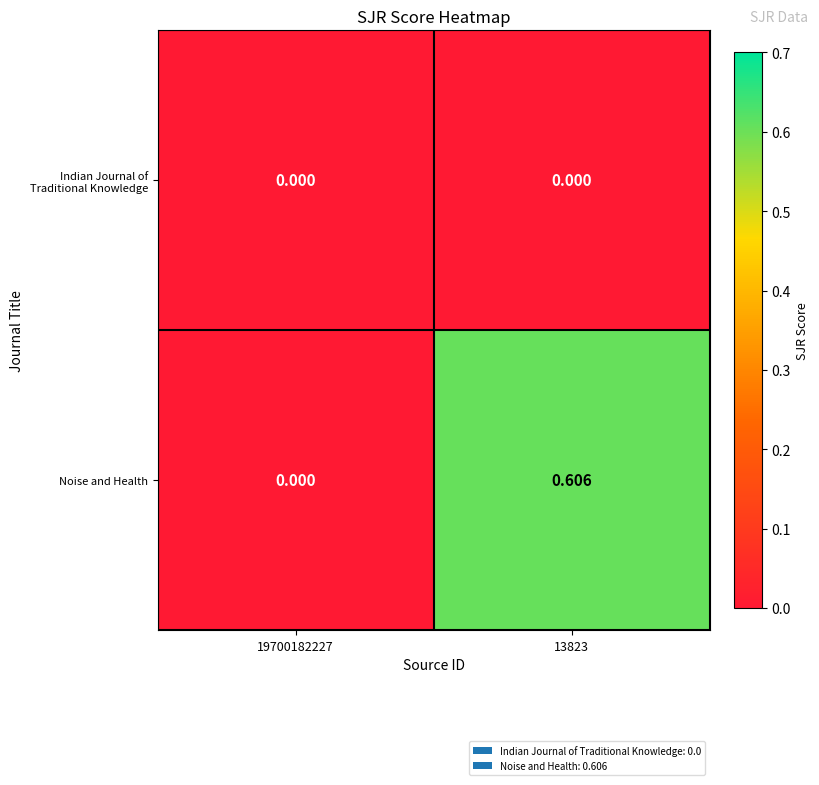

List the series in order of their overall mean, highest first.

Noise and Health, Indian Journal of Traditional Knowledge